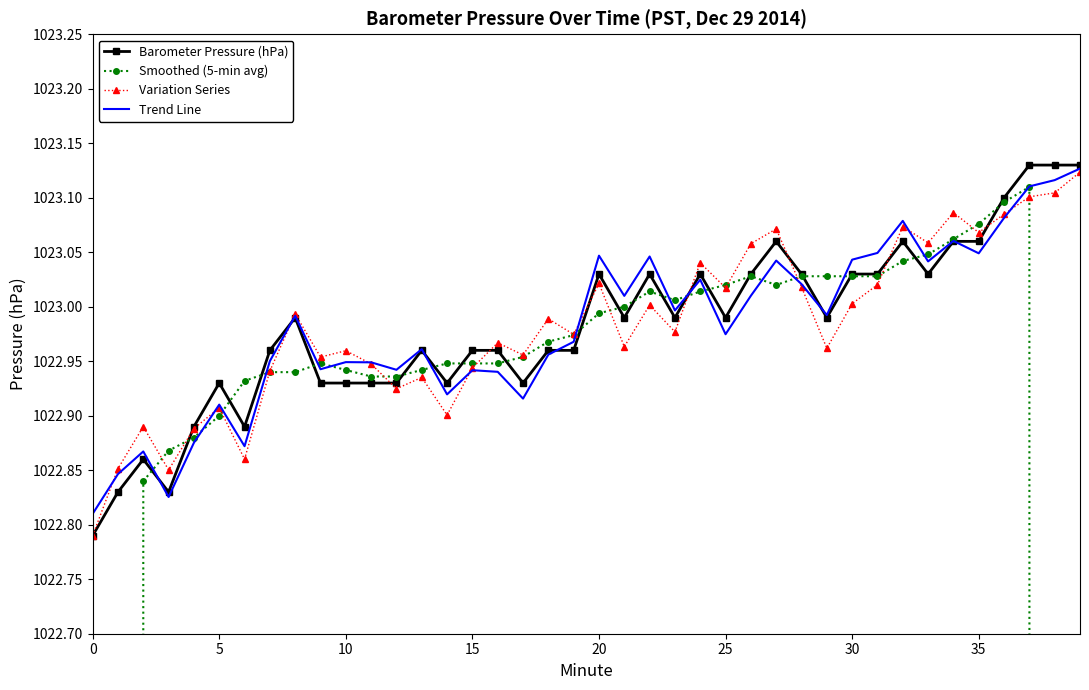

How many interior local valleys does the Trend Line series have?

12